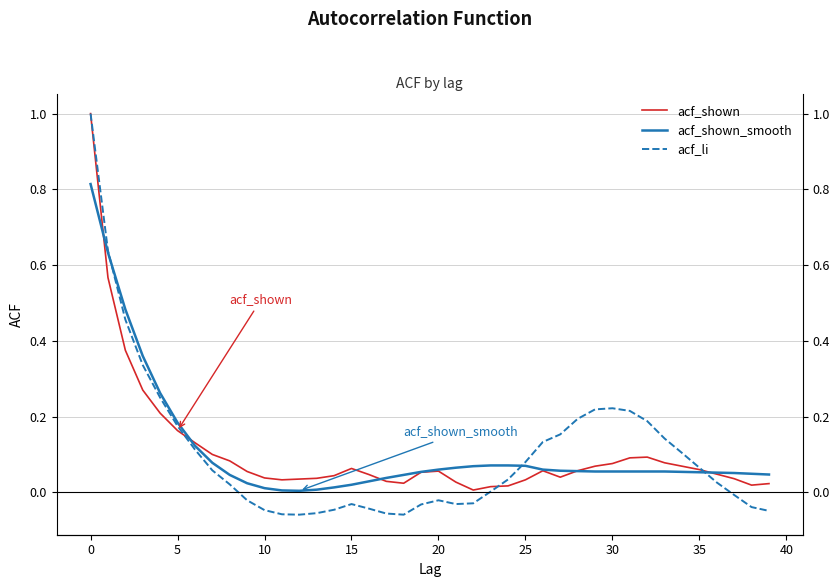

True or false: acf_li and acf_shown_smooth cross at least once.

True